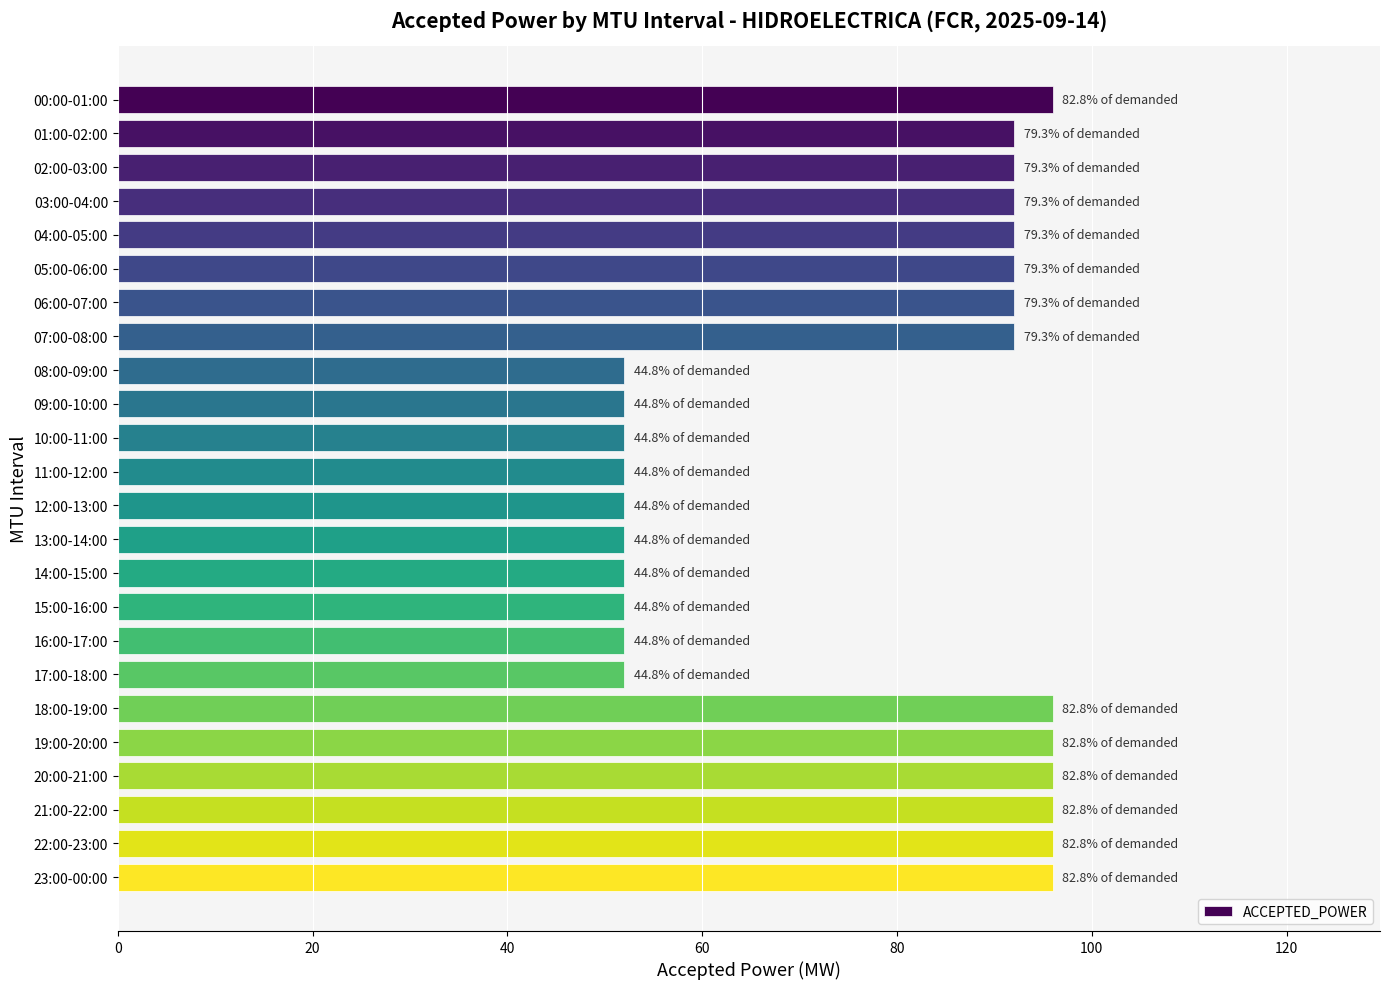

Reading top to bottom, extract all data points from this chart.

00:00-01:00=96	01:00-02:00=92	02:00-03:00=92	03:00-04:00=92	04:00-05:00=92	05:00-06:00=92	06:00-07:00=92	07:00-08:00=92	08:00-09:00=52	09:00-10:00=52	10:00-11:00=52	11:00-12:00=52	12:00-13:00=52	13:00-14:00=52	14:00-15:00=52	15:00-16:00=52	16:00-17:00=52	17:00-18:00=52	18:00-19:00=96	19:00-20:00=96	20:00-21:00=96	21:00-22:00=96	22:00-23:00=96	23:00-00:00=96